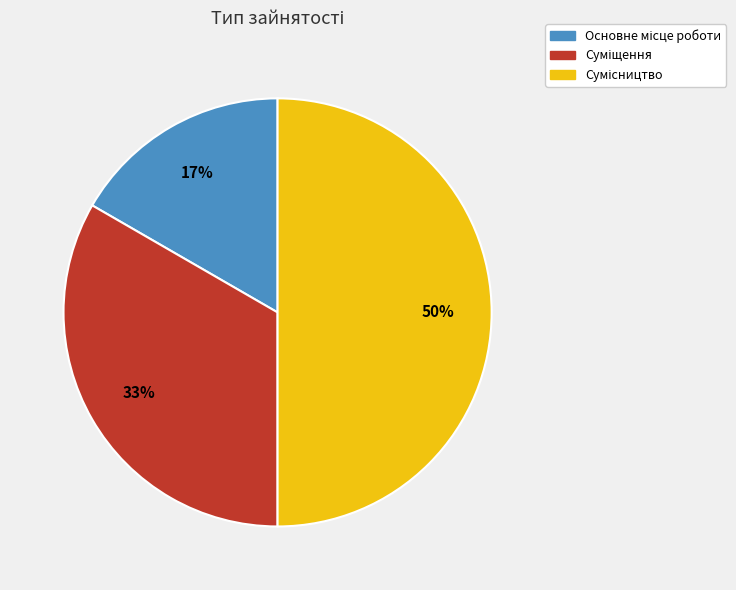

To the nearest percent, what is the average slice percentage?

33%